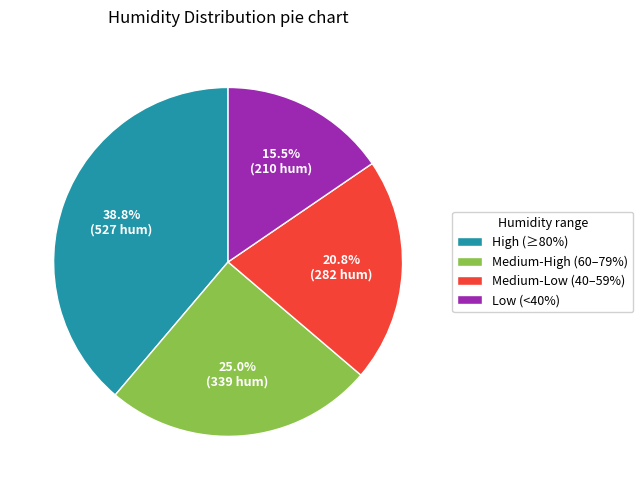

Approximately how many times larger is the value at High (≥80%) compared to Medium-Low (40–59%)?

1.9